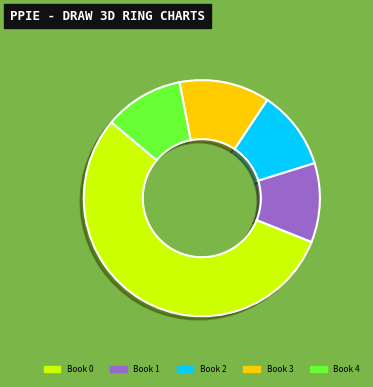

Is there any slice that represents more than half of the pie?

Yes